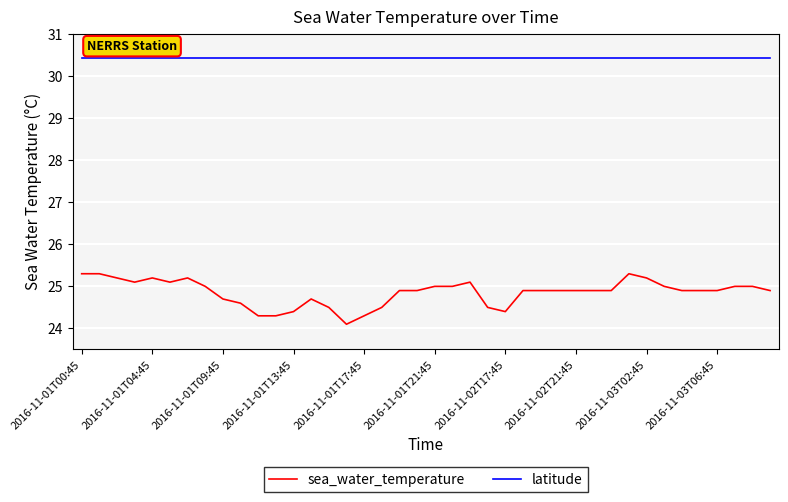

What is the maximum value for latitude?

30.4